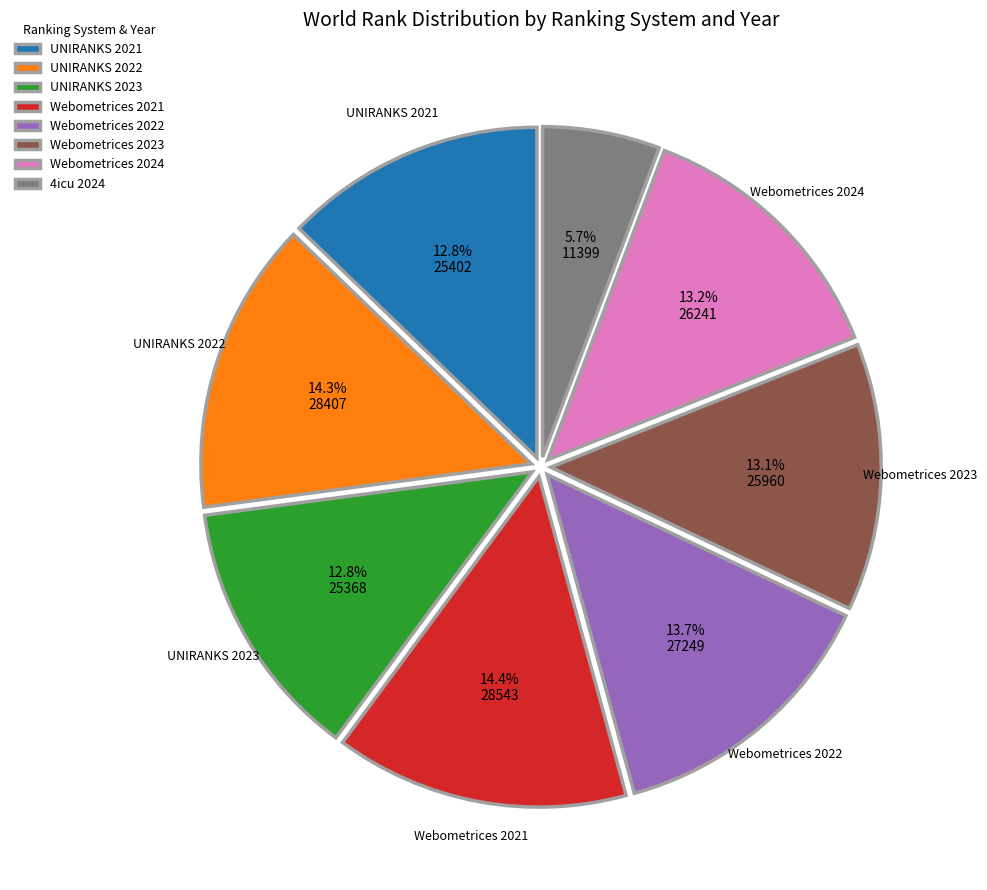

Which has a higher value, Webometrices 2021 or Webometrices 2024?

Webometrices 2021